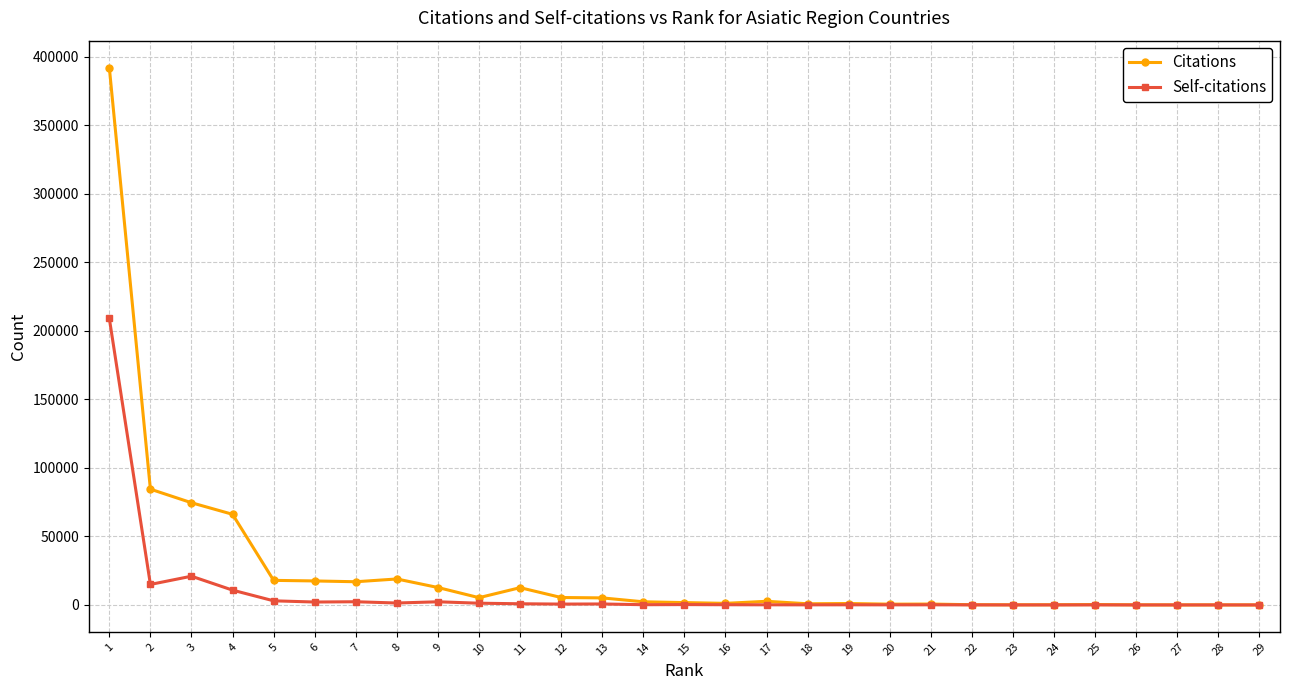

What is the average value of the Citations series?

25565